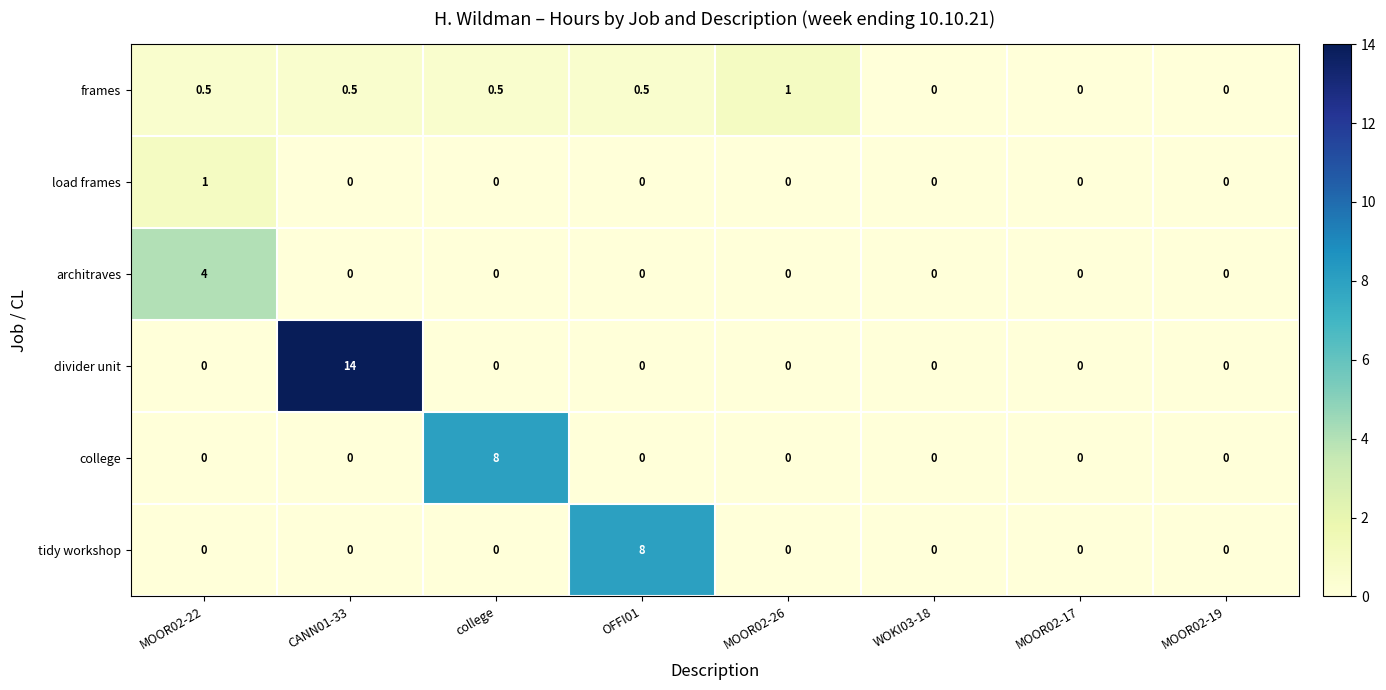

The college series shows -3.1 at MOOR02-19. True or false?

False